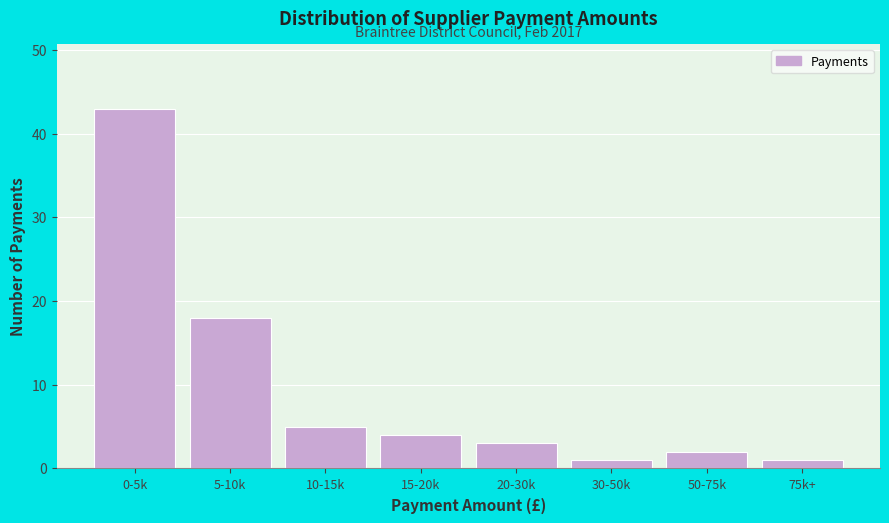

Reading left to right, what are all the values shown in this chart?

43	18	5	4	3	1	2	1